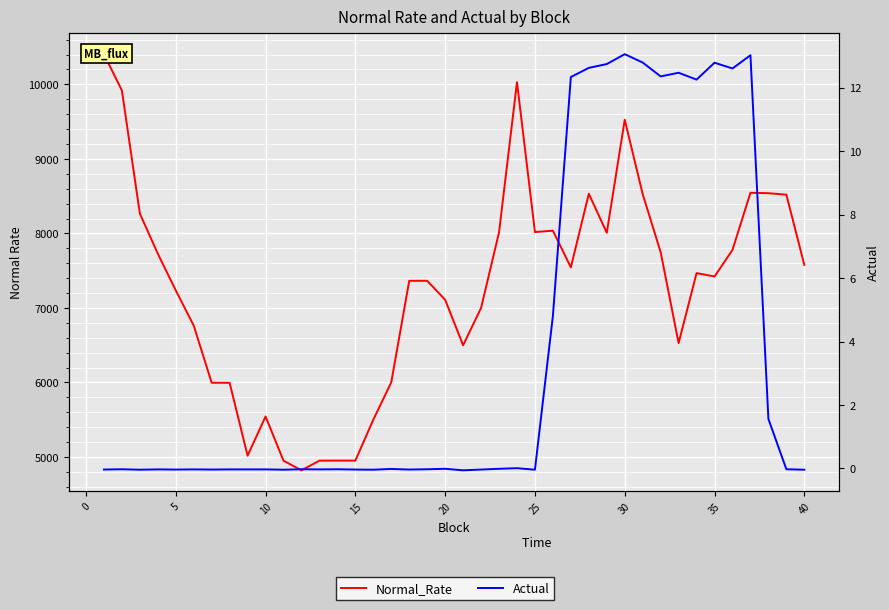

What is the minimum value shown in the chart?

-0.1